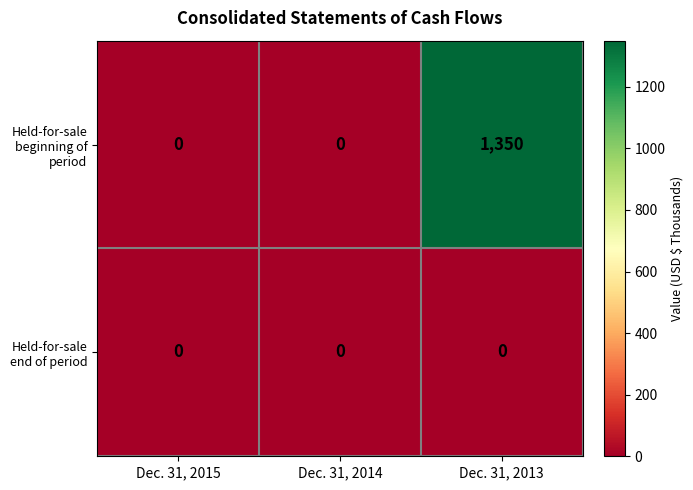

Which series changed the most between Dec. 31, 2015 and Dec. 31, 2013?

Held-for-sale beginning of period